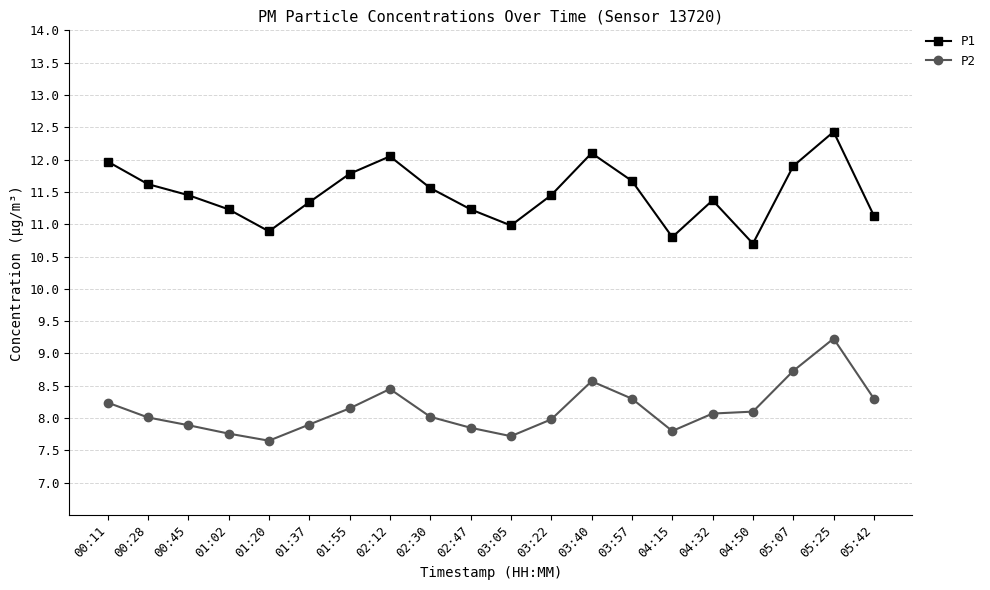

What is the greatest value displayed?

12.4